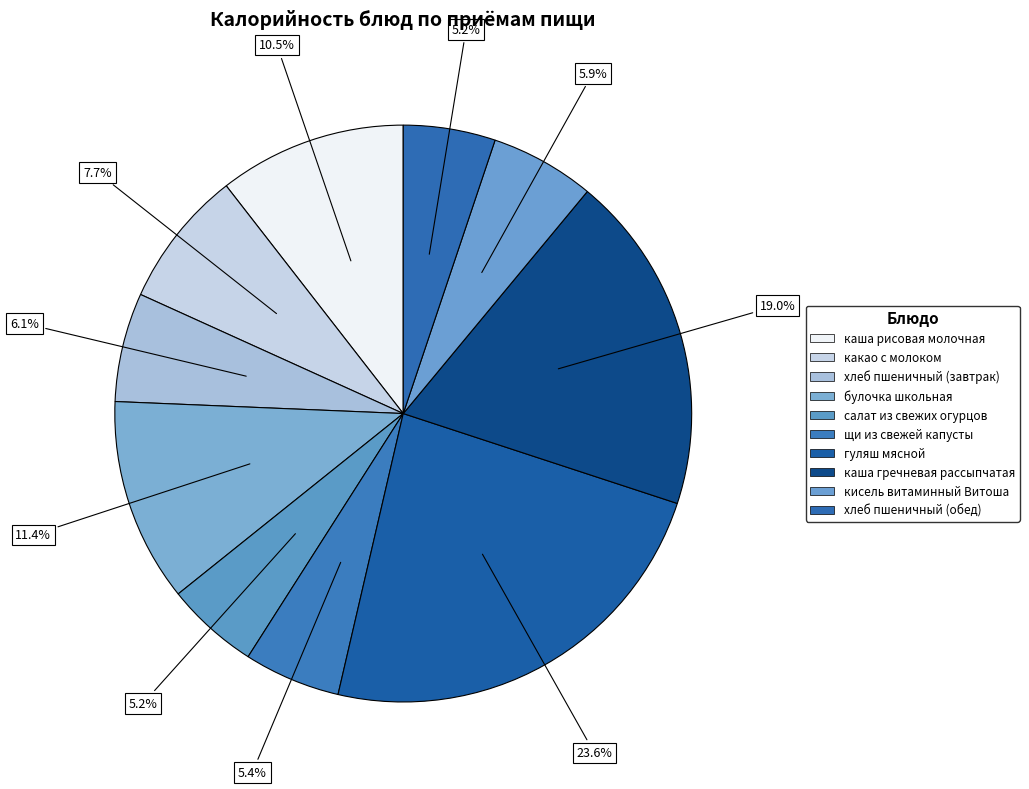

To the nearest percent, what is the difference between the каша рисовая молочная and хлеб пшеничный (завтрак) slice percentages?

4%